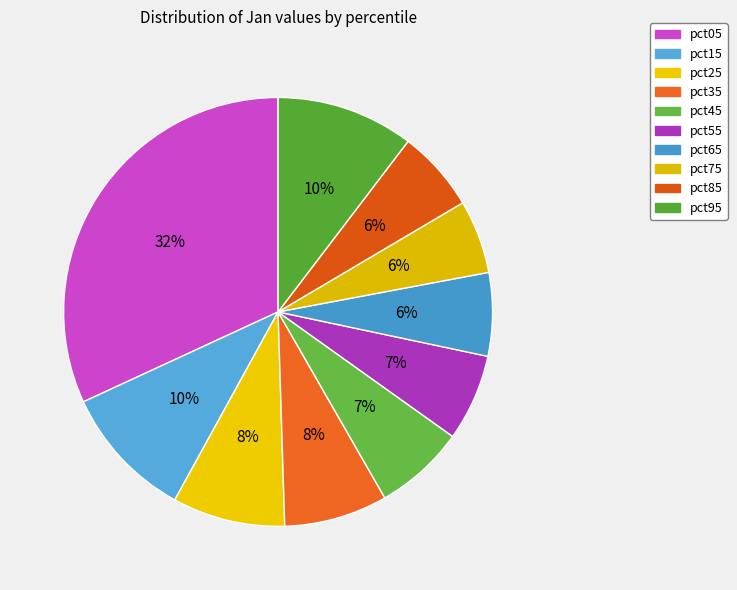

How much of the chart is everything except pct15?

89.9%